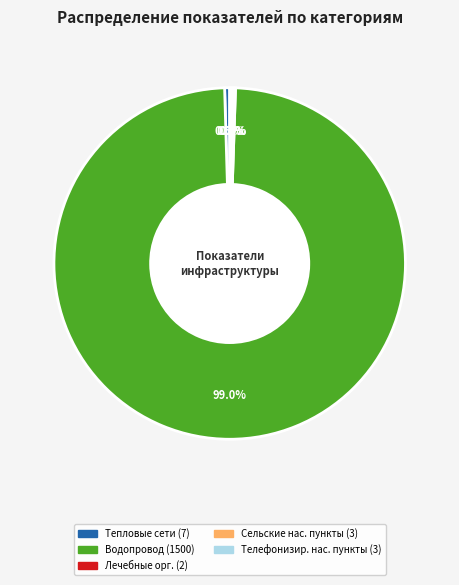

Is there a majority slice in this chart?

Yes